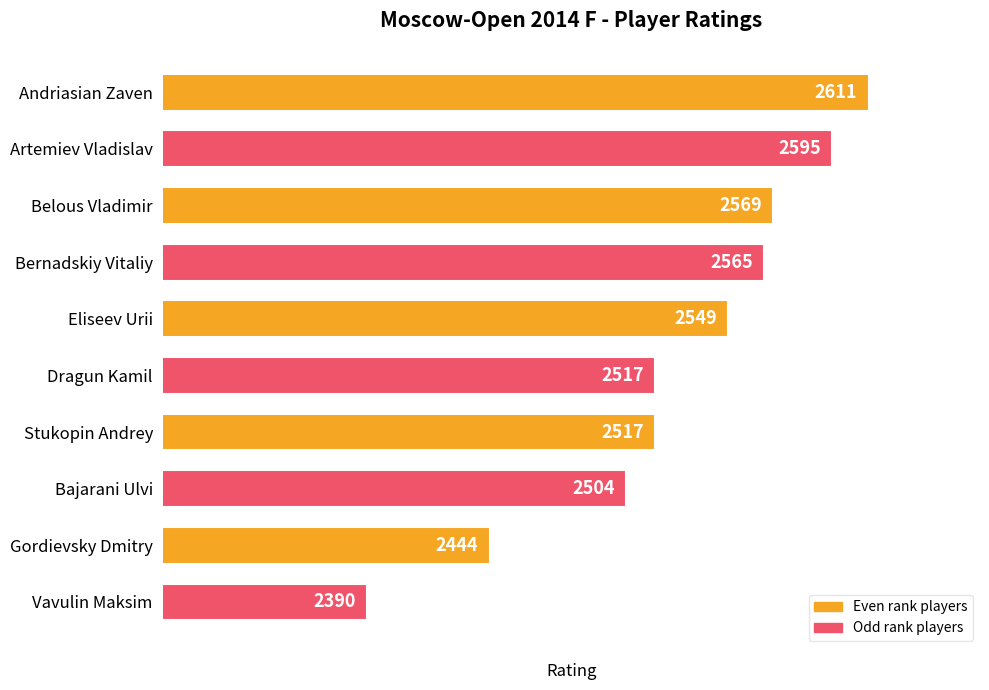

What is the sum of all values?

25261